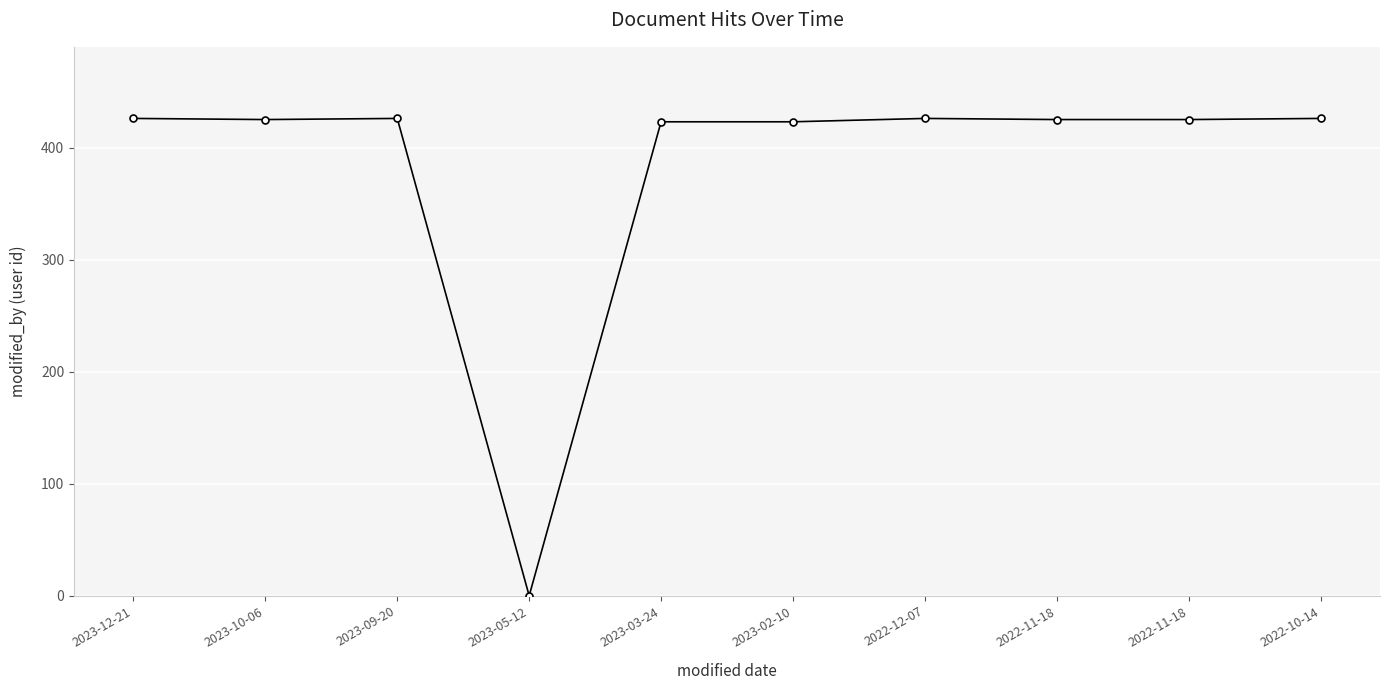

What is the label of the 3rd point from the left?

2023-09-20